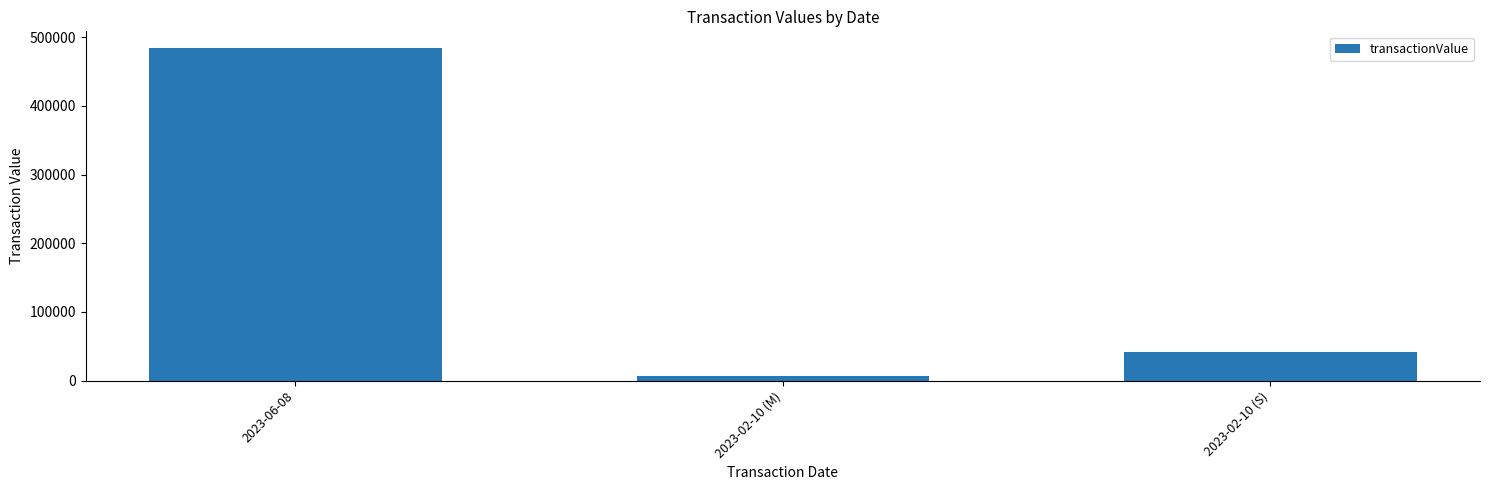

Count the number of categories in the chart.

3